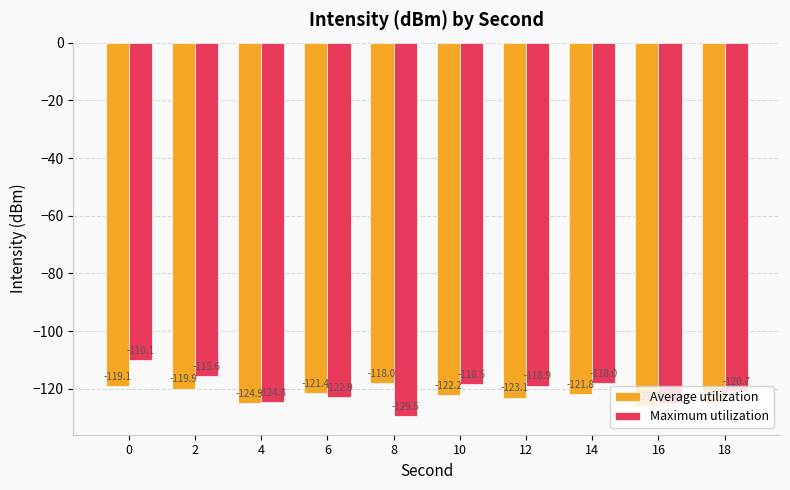

How many data points does each series have?

10